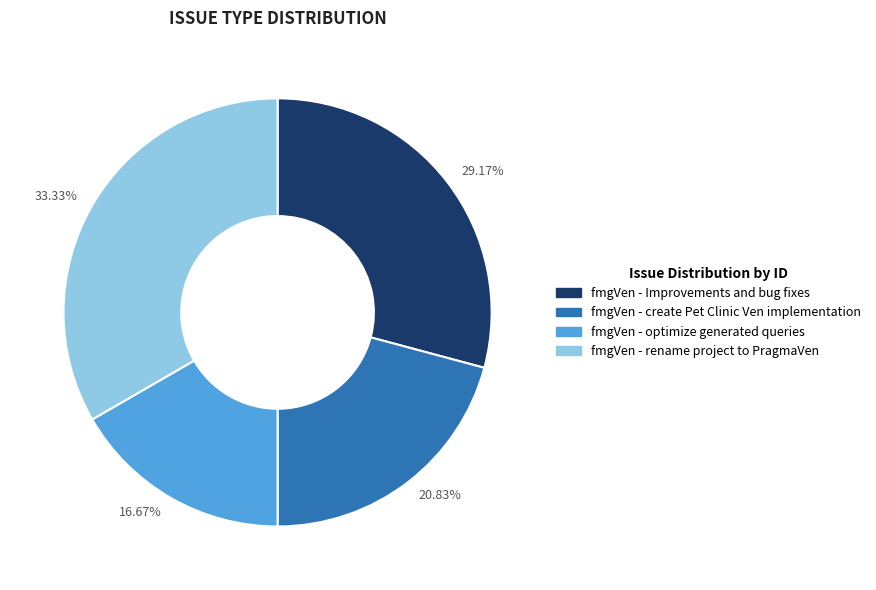

Rank the categories by value from lowest to highest.

16.67%, 20.83%, 29.17%, 33.33%